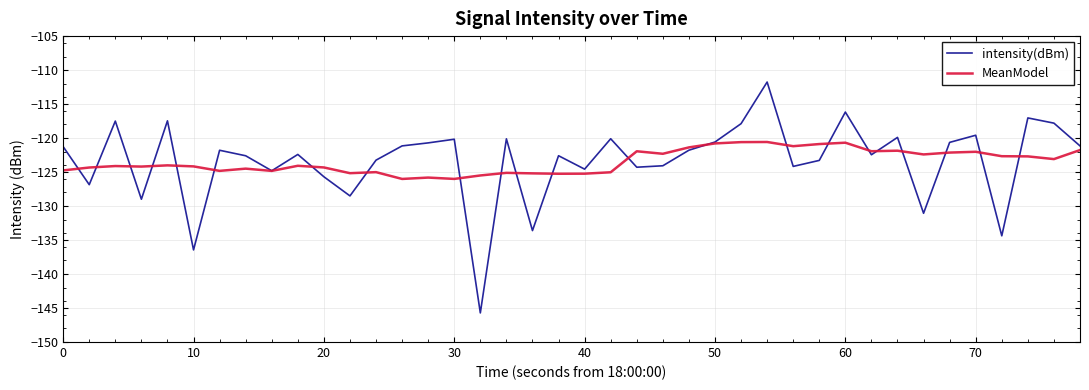

How many distinct data groups are displayed?

2